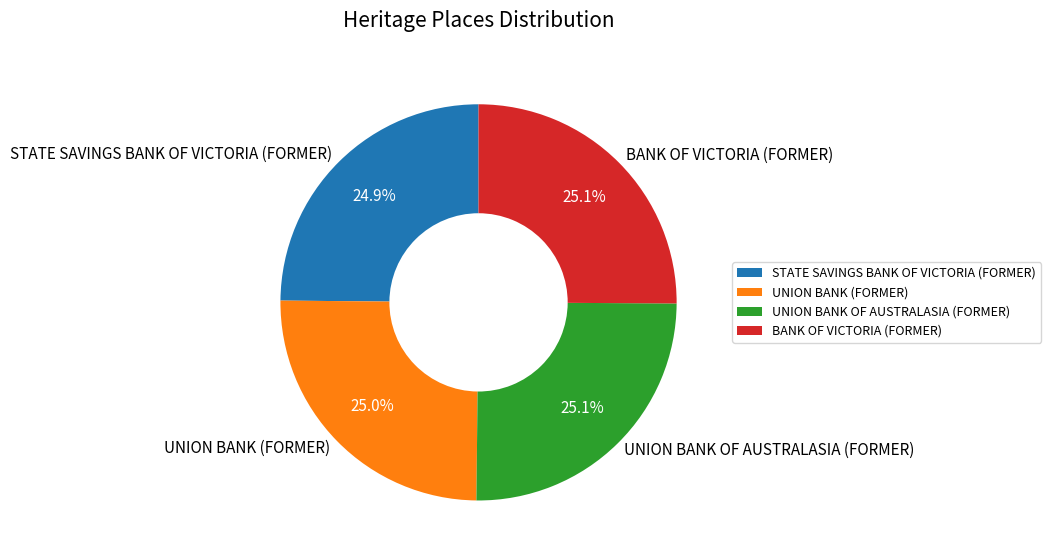

Does UNION BANK OF AUSTRALASIA (FORMER) account for over 50% of the chart?

No